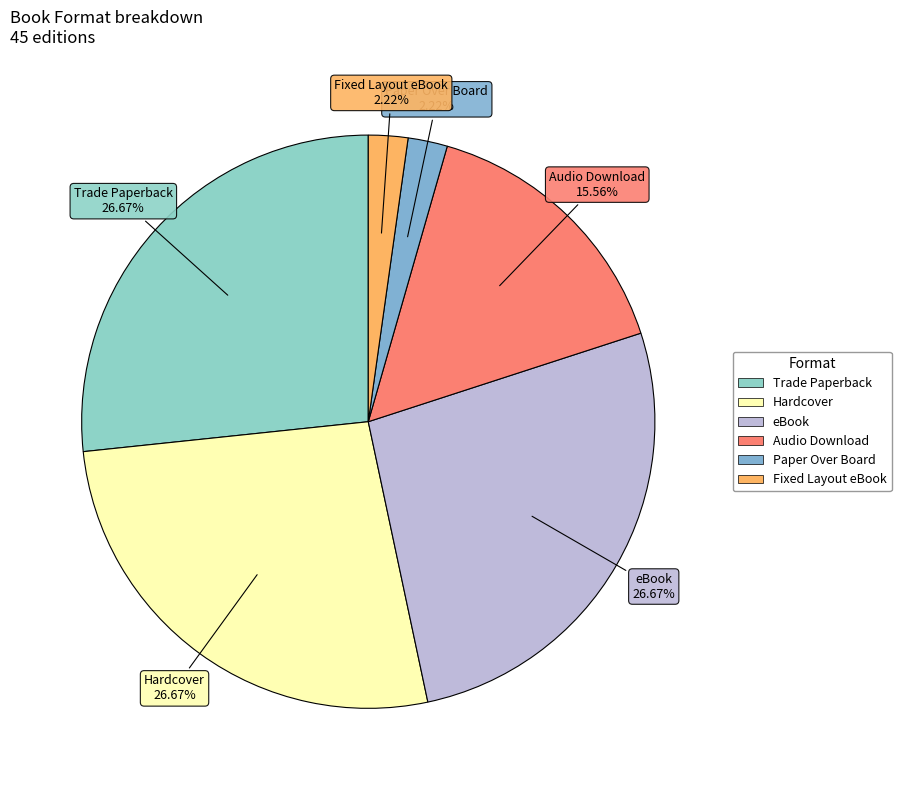

To the nearest percent, what portion does Audio Download represent?

16%